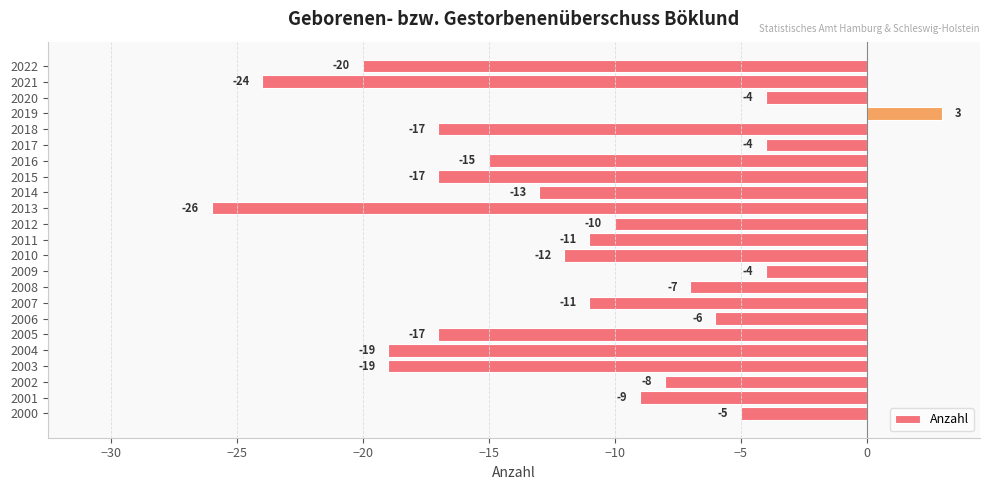

What is the approximate value at 2006?

-6